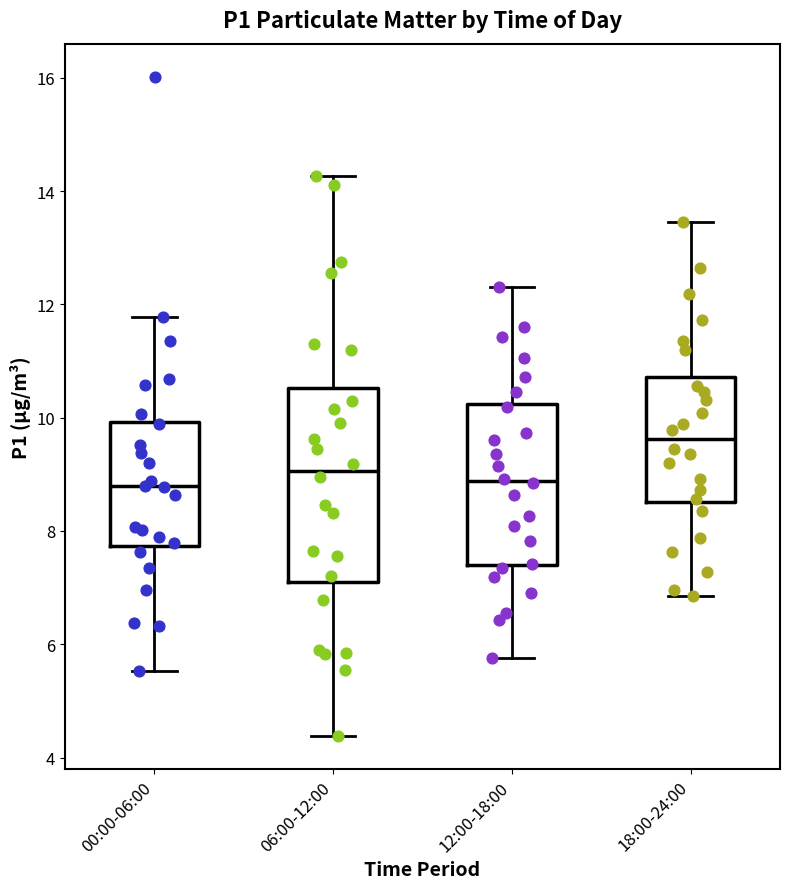

Reading left to right, read every box against the y-axis: the position of its median line, the range the box covers, and the ends of its whiskers. The values are not printed on the chart, so give them approximately, as read against the axis.

00:00-06:00: median 8.8, box 7.8 to 10.0, whiskers 5.6 to 11.8
06:00-12:00: median 9.0, box 7.0 to 10.6, whiskers 4.4 to 14.2
12:00-18:00: median 8.8, box 7.4 to 10.2, whiskers 5.8 to 12.4
18:00-24:00: median 9.6, box 8.6 to 10.8, whiskers 6.8 to 13.4